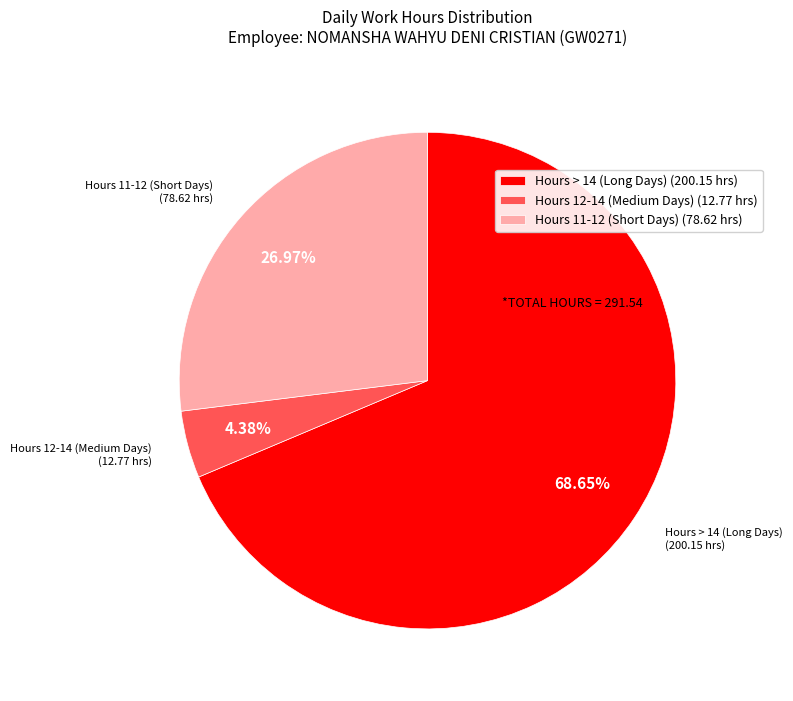

Rank the categories by value from highest to lowest.

Hours > 14 (Long Days) (200.15 hrs), Hours 11-12 (Short Days) (78.62 hrs), Hours 12-14 (Medium Days) (12.77 hrs)